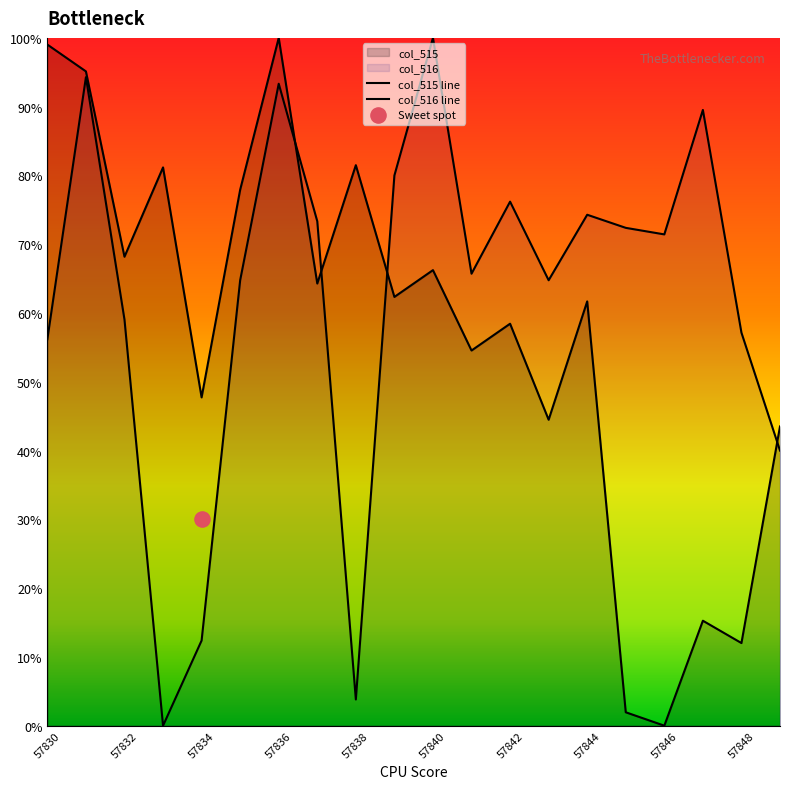

What is the total value across all series at 57830?

155.2